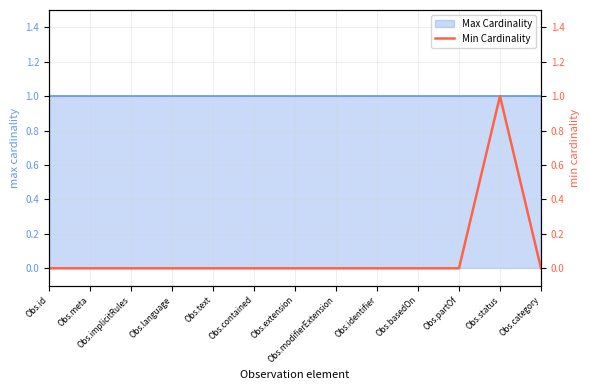

What is the label of the 11th point from the left?

Obs.partOf